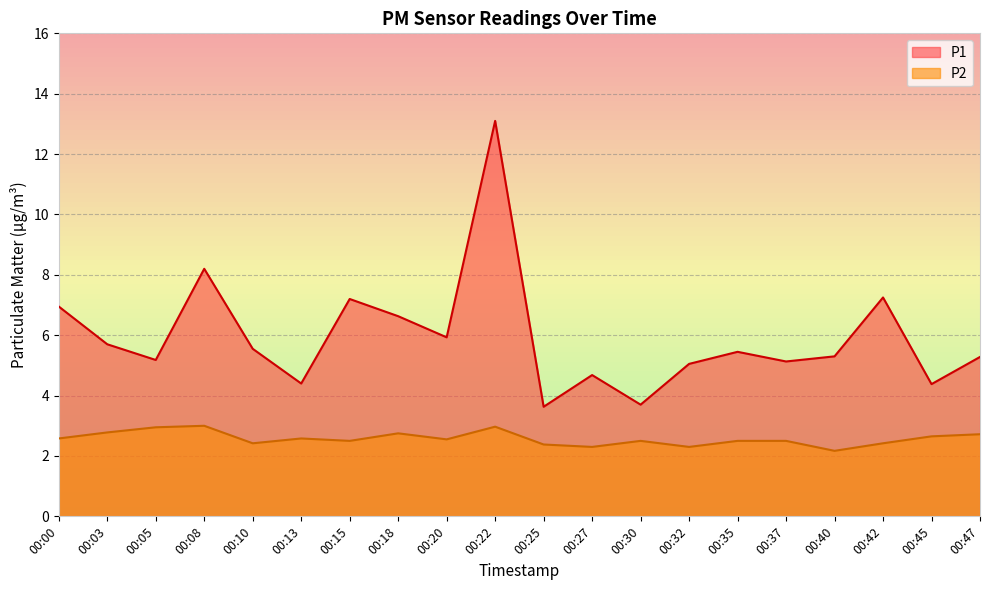

Which category has the highest value across all series?

00:22